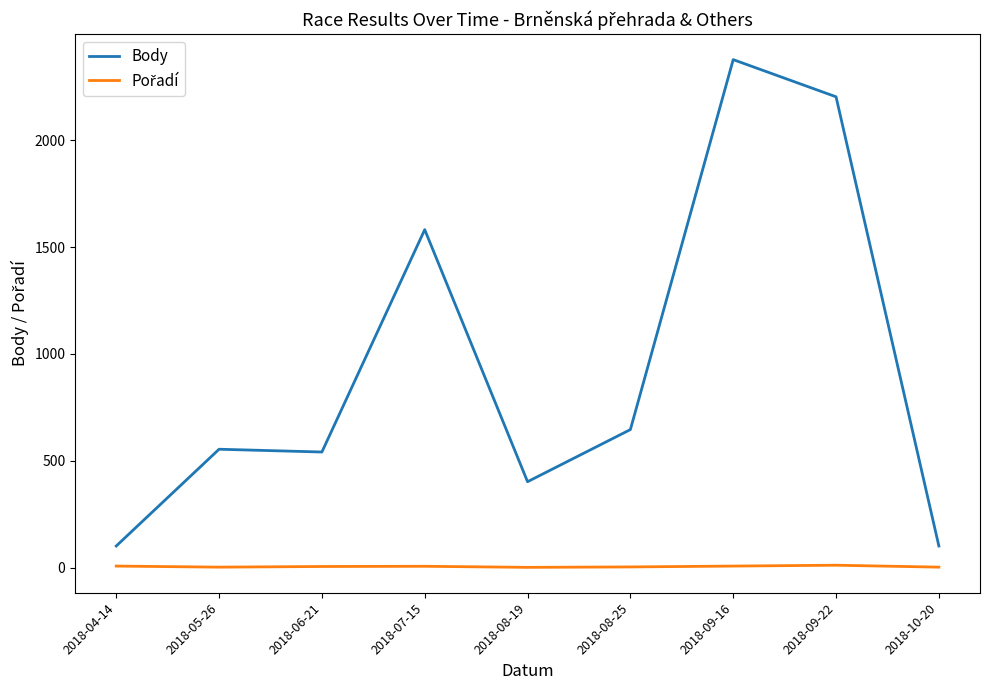

The value of Body at 2018-07-15 is 1582. True or false?

True